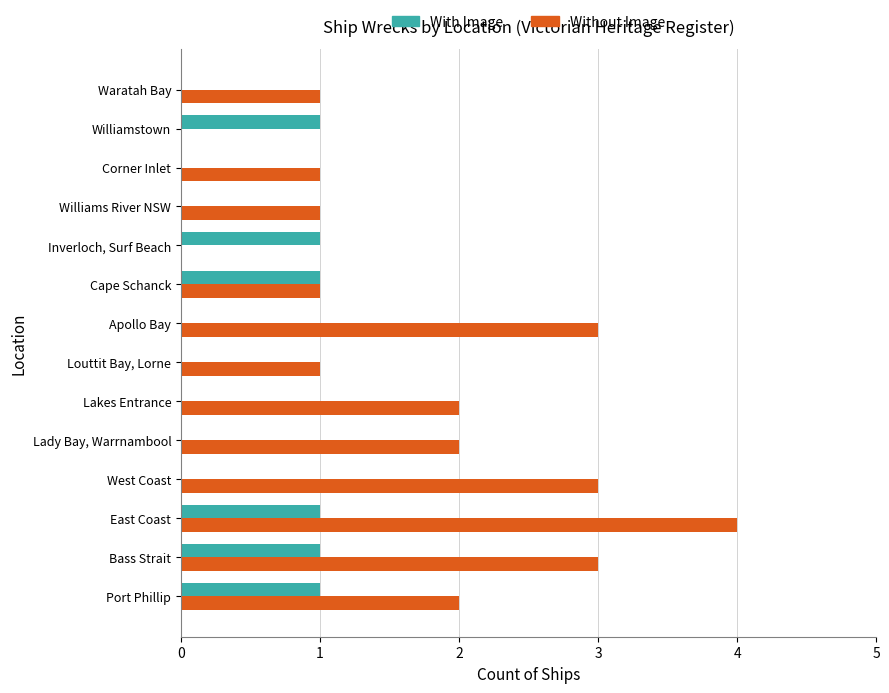

At which category does the chart reach its peak across all series?

East Coast